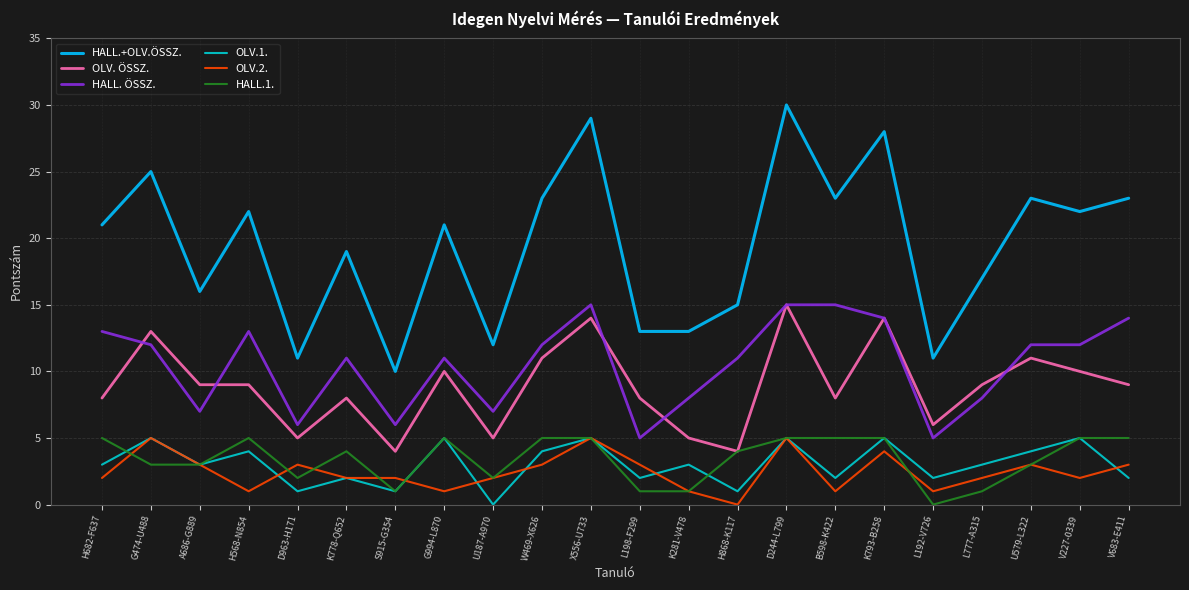

What is the average value of the HALL. ÖSSZ. series?

11